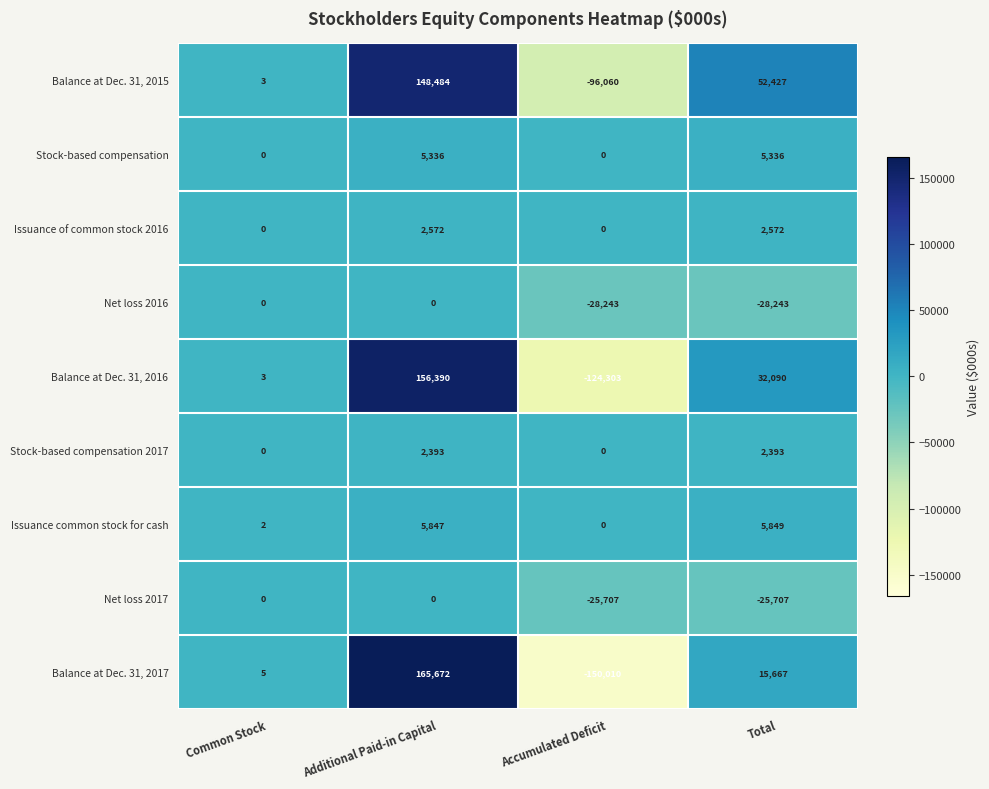

Which series has the widest spread of values?

Balance at Dec. 31, 2017